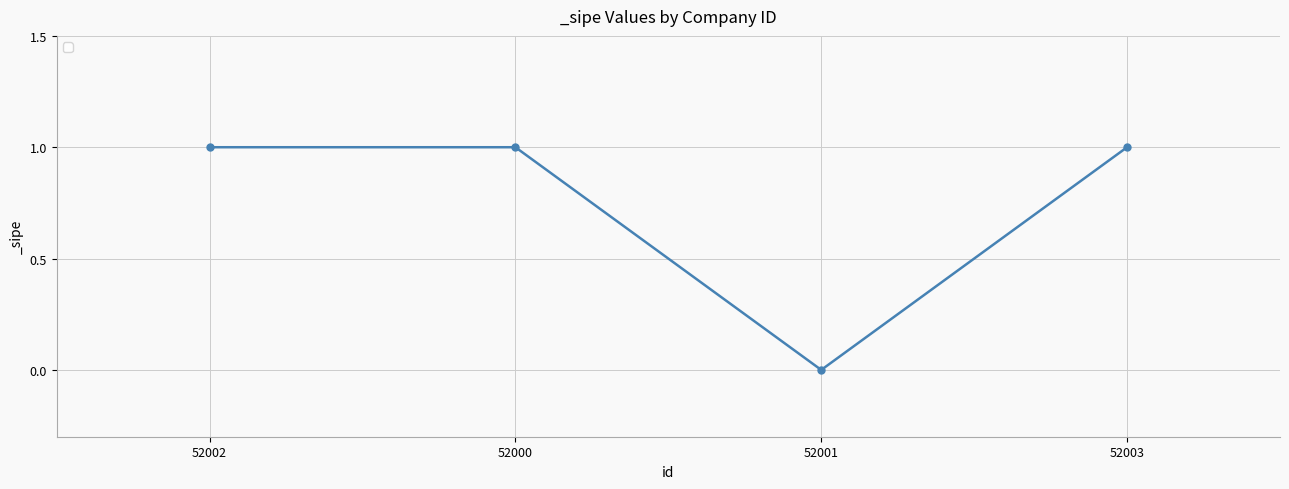

Is it true that the value at 52000 is 0?

False